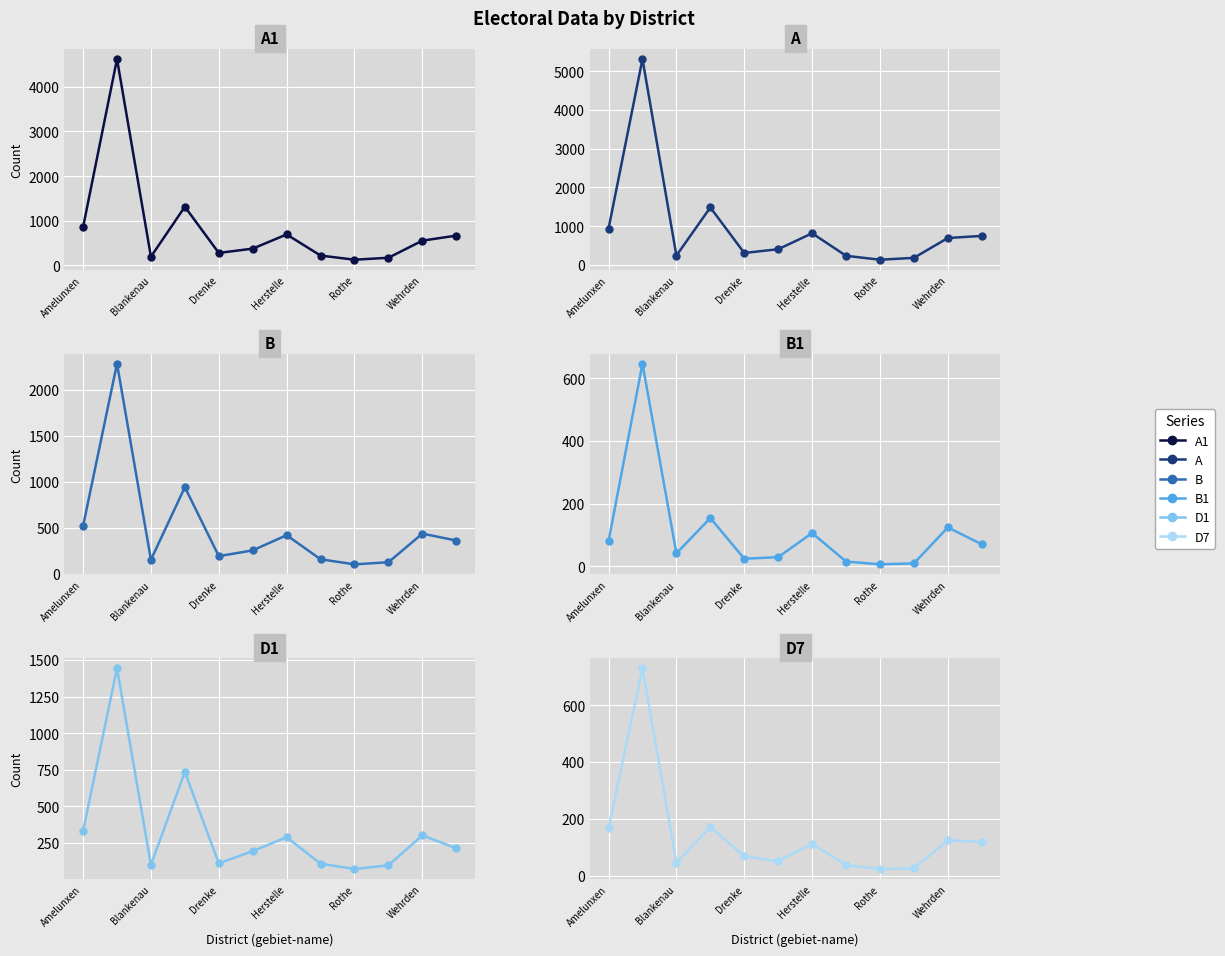

Is the value of D1 at 11 greater than the value of B at 11?

No